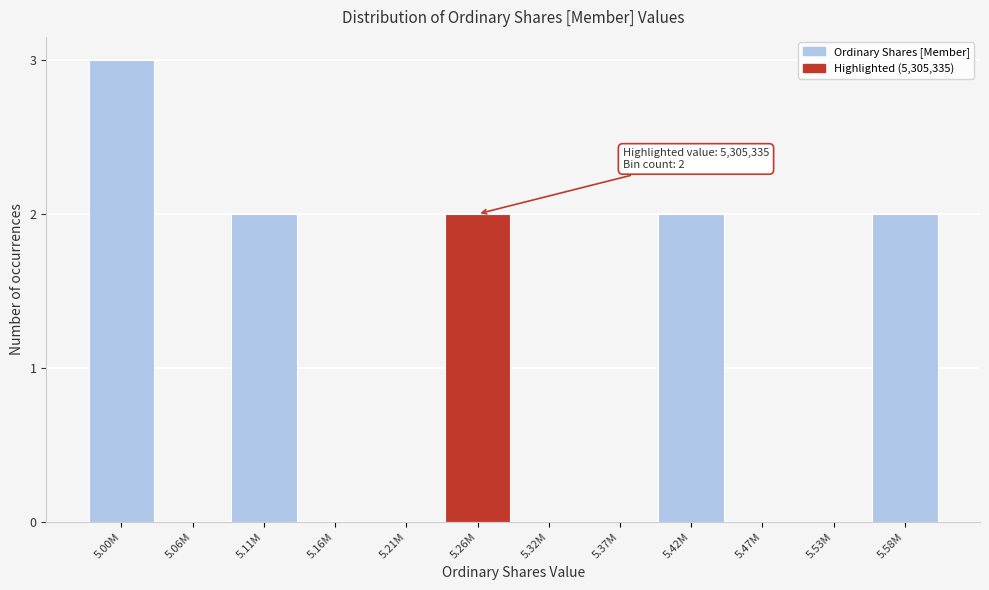

Reading left to right, extract all data points from this chart.

5.00M=3	5.06M=0	5.11M=2	5.16M=0	5.21M=0	5.26M=2	5.32M=0	5.37M=0	5.42M=2	5.47M=0	5.53M=0	5.58M=2